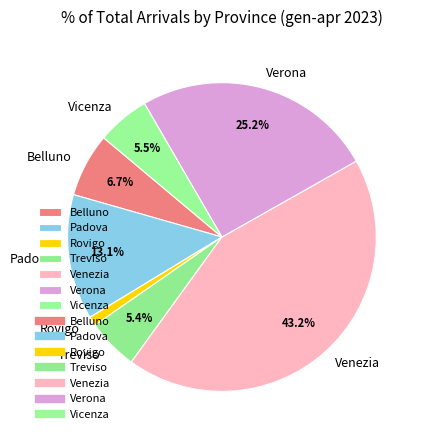

How many segments does this pie chart have?

7